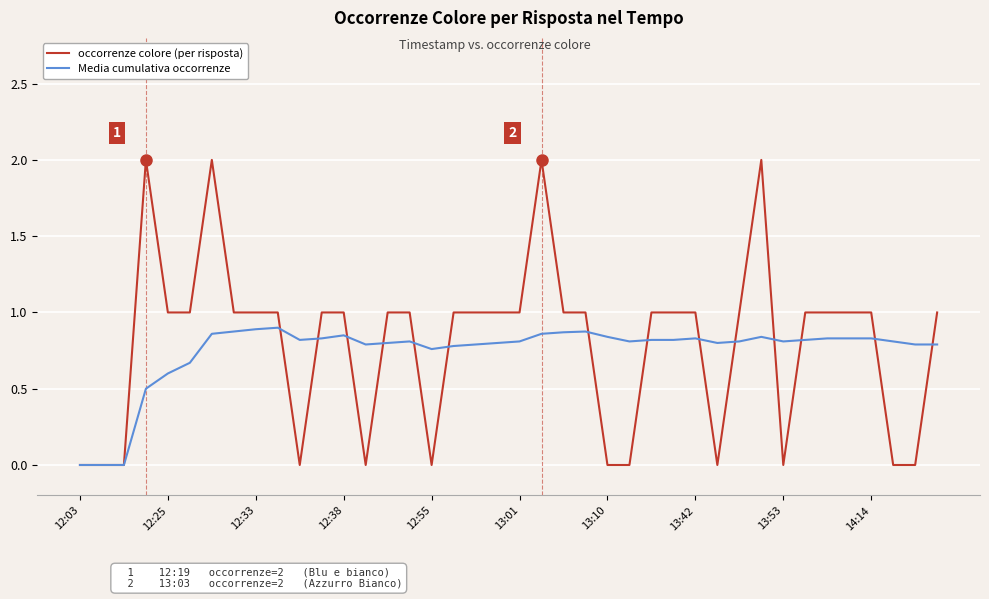

Rank the series by their maximum value, from highest to lowest.

occorrenze colore (per risposta), Media cumulativa occorrenze